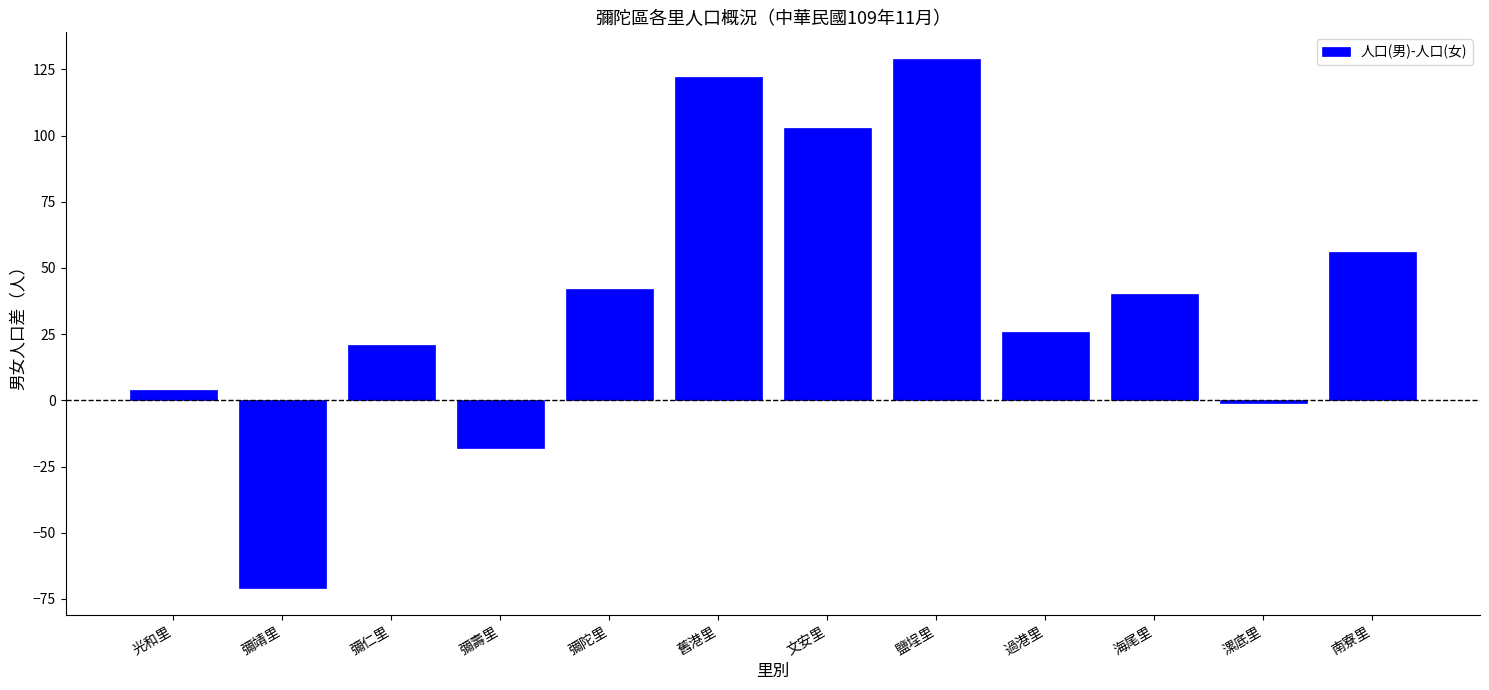

Approximately how many times larger is the value at 文安里 compared to 彌陀里?

2.5